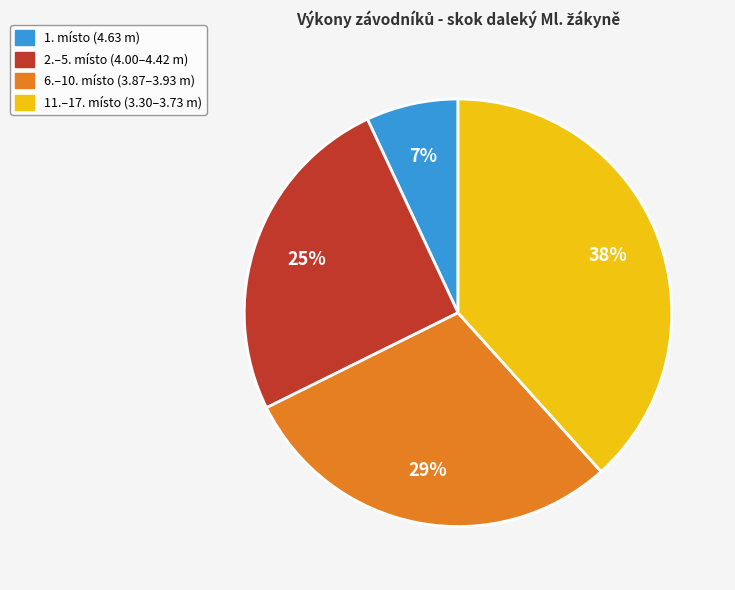

To the nearest percent, what is the average slice percentage?

25%